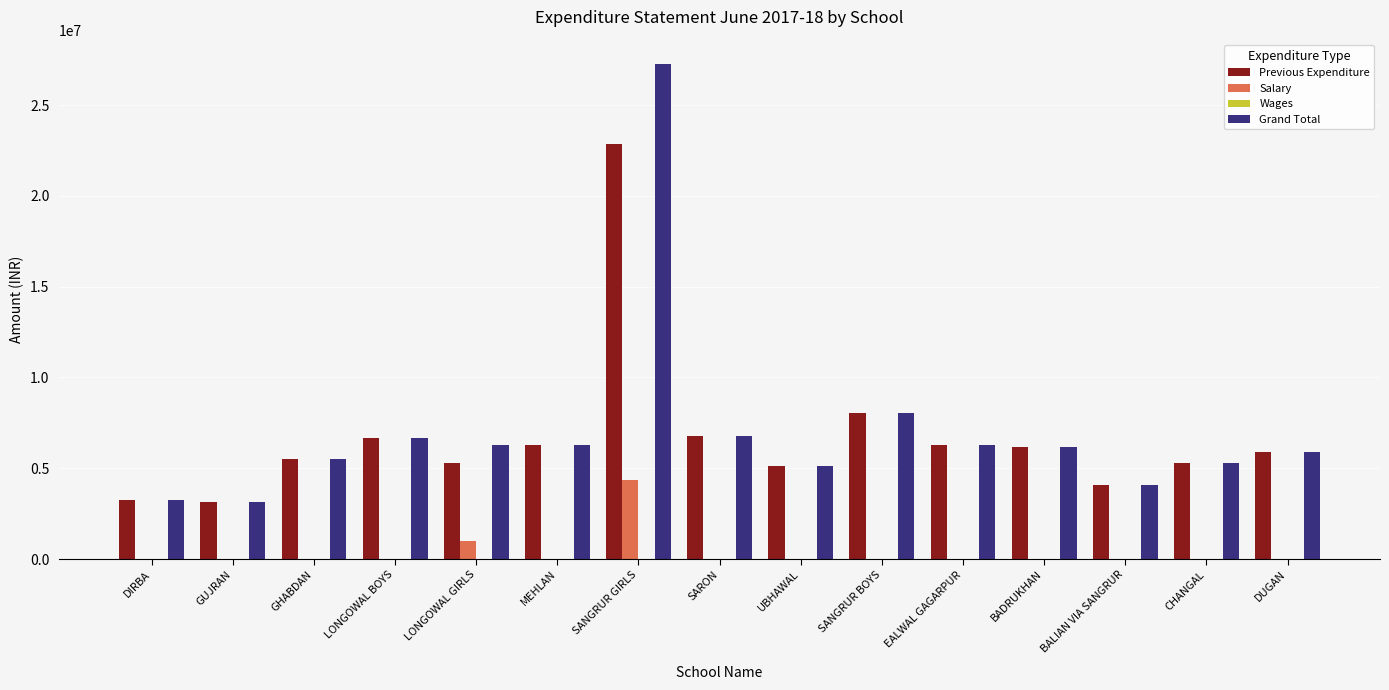

Which series changed the most between GUJRAN and LONGOWAL GIRLS?

Grand Total